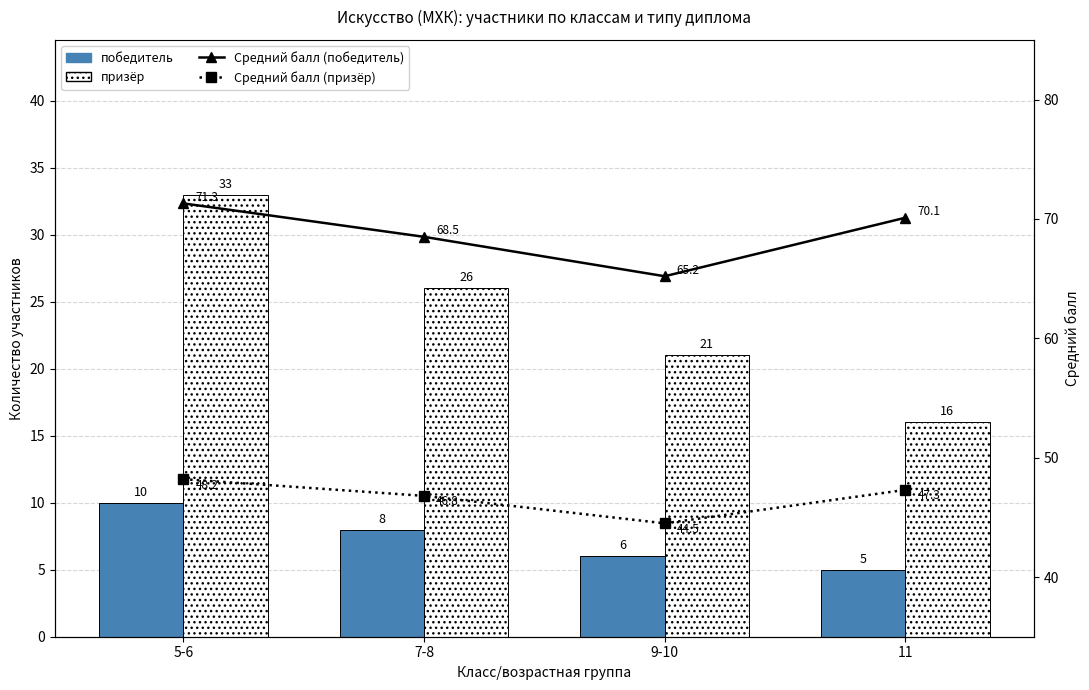

The value of Средний балл (победитель) at 7-8 is 104.5. True or false?

False